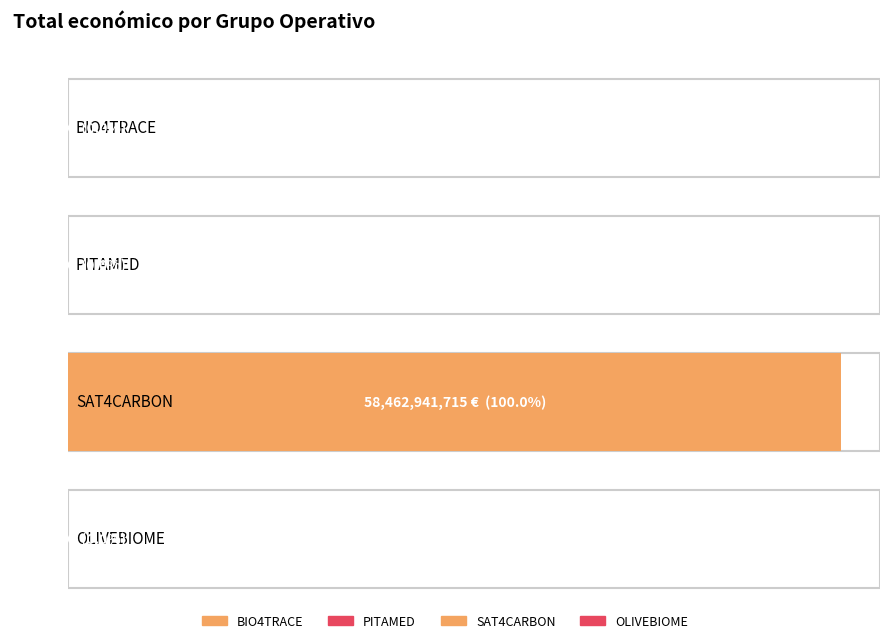

What is the approximate value at OLIVEBIOME, to the nearest 10?

550110